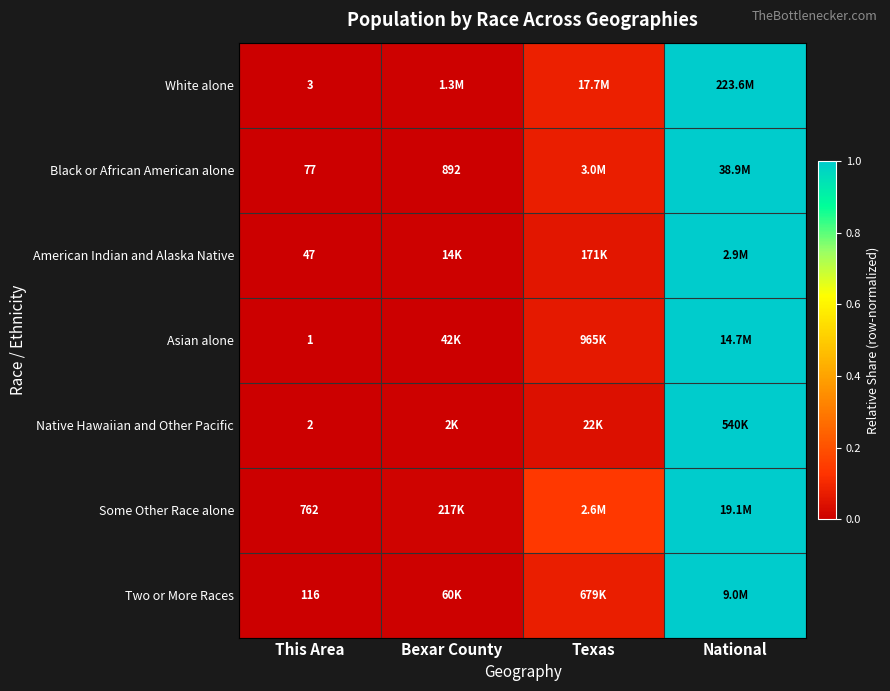

What is the difference between the maximum and minimum values in the Two or More Races series?

1.0